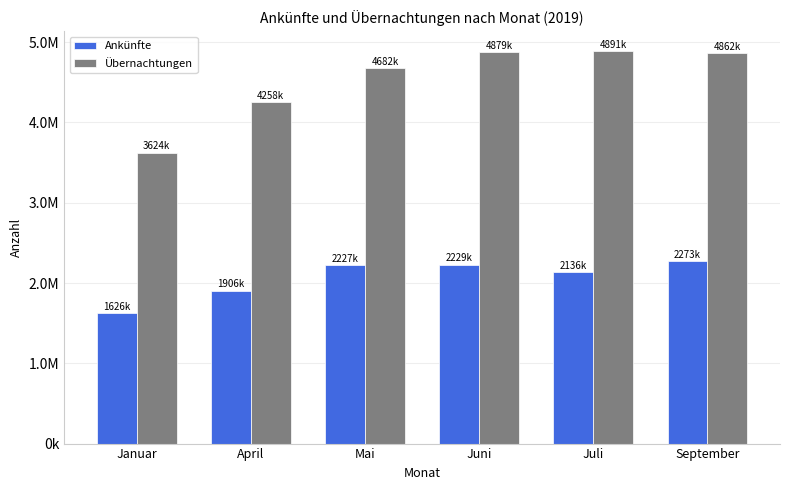

What is the maximum value for Ankünfte?

2273460